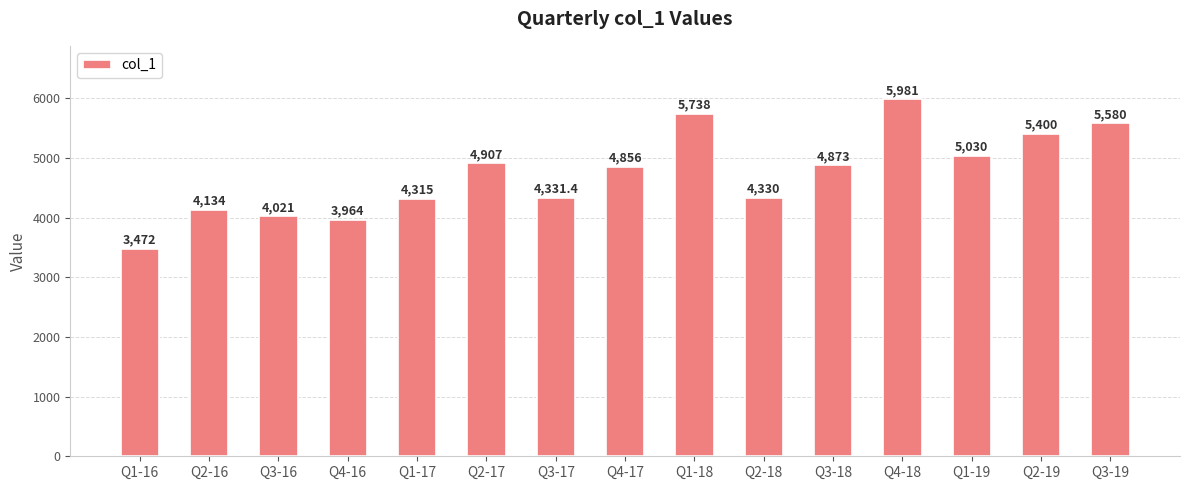

How many data points are less than 4856?

7